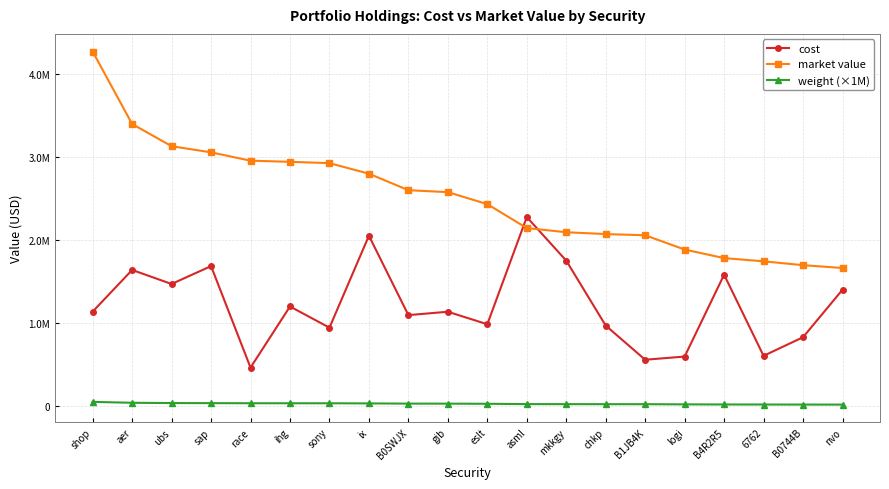

What is the sum of all cost values?

24444556.1